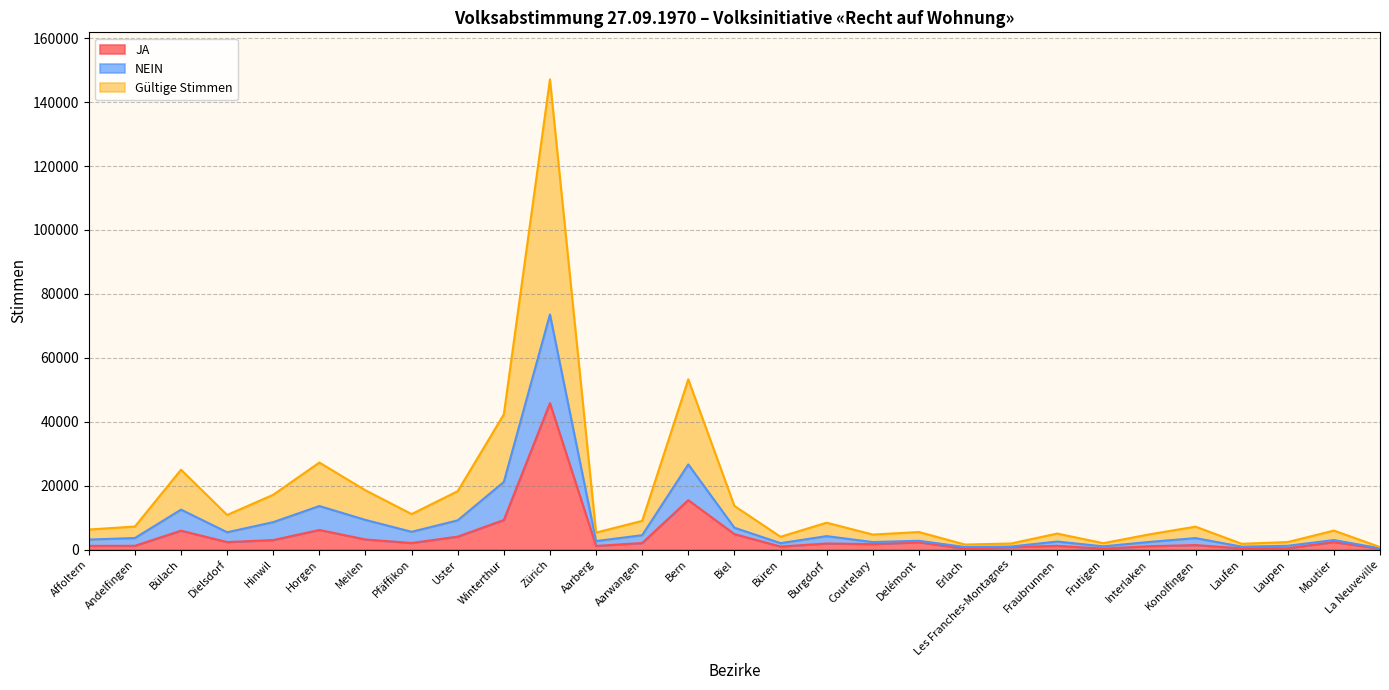

The value of JA at Aarwangen is 887. True or false?

False